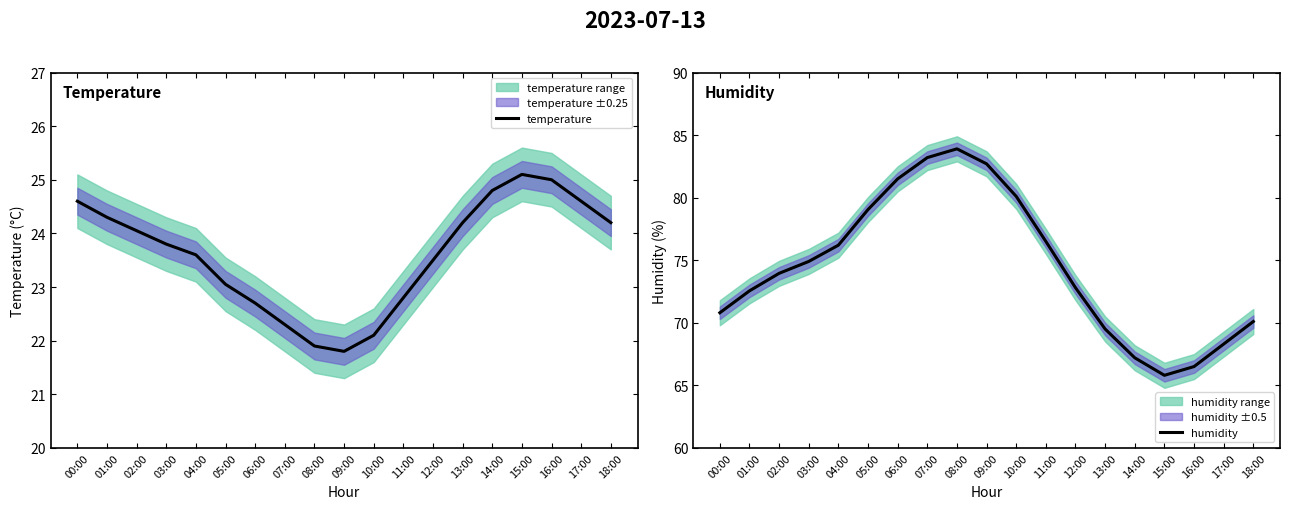

The temperature series shows 22.1 at 10:00. True or false?

True